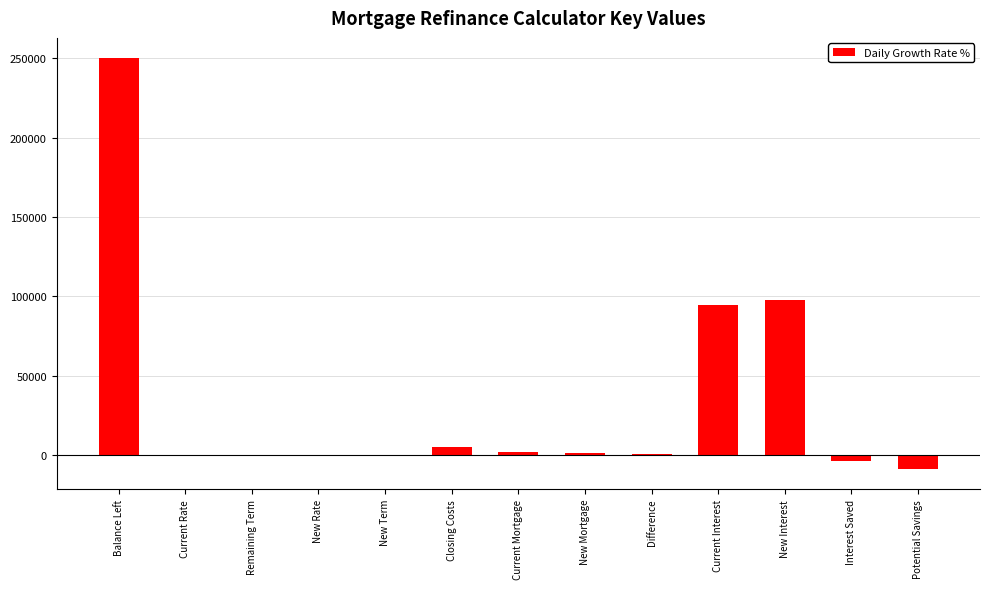

What value does the data have at Current Interest?

94247.0